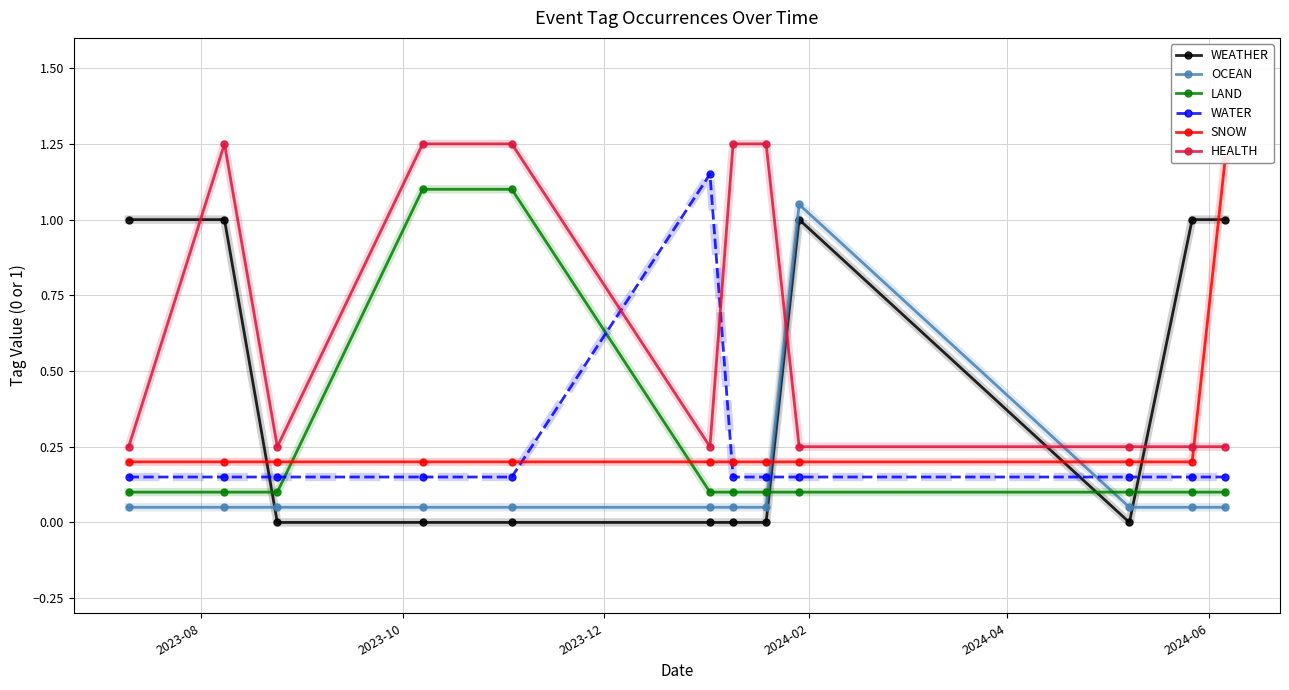

What is the difference between the second highest and second lowest values in the LAND series?

1.0